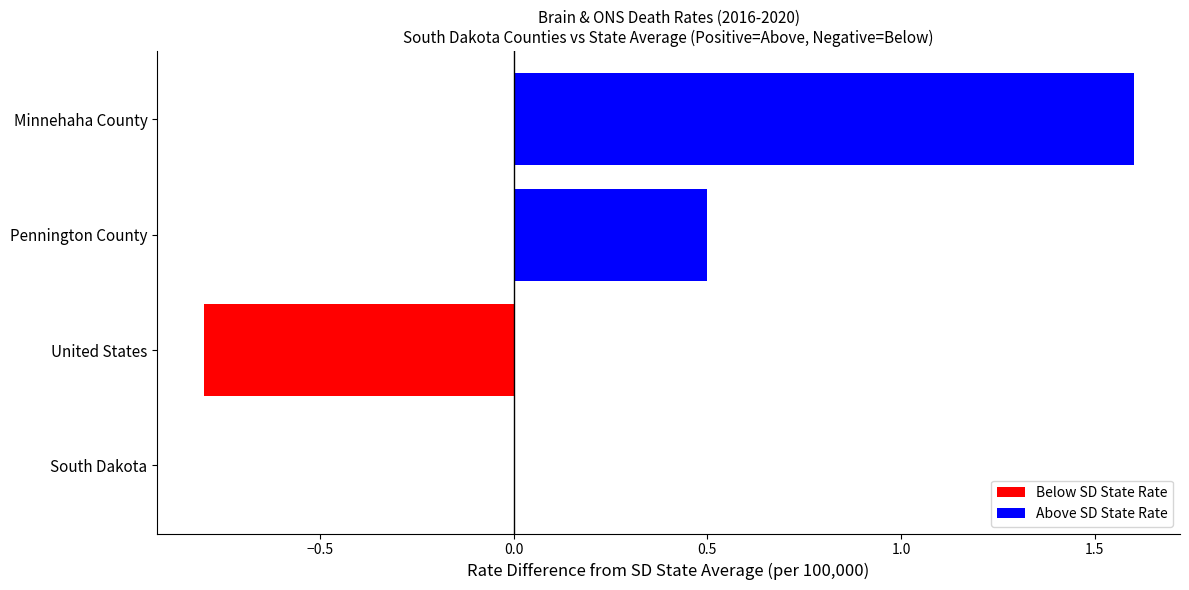

What is the change in value from United States to Minnehaha County?

+2.4